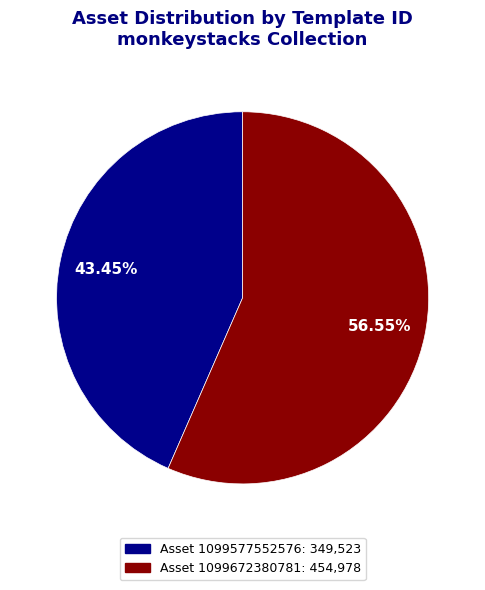

Does any single category account for the majority?

Yes